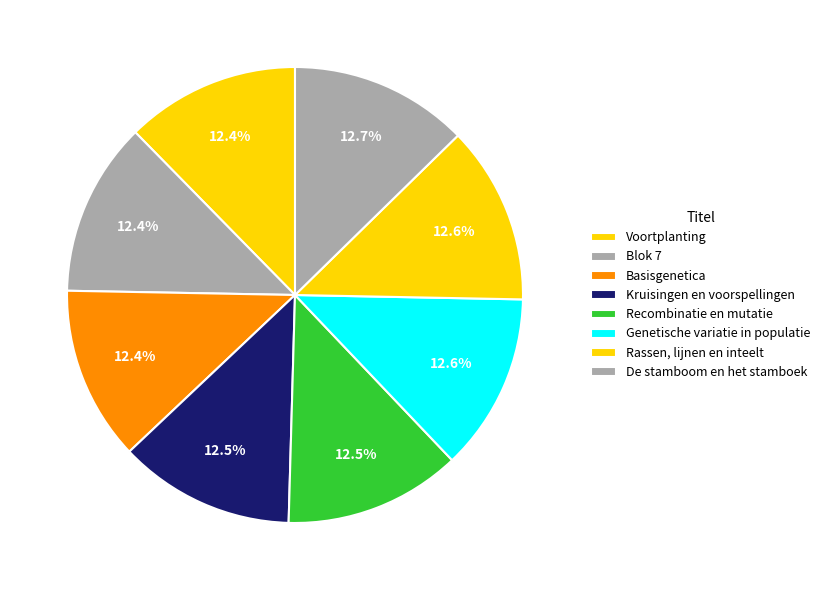

Combined, what portion of the pie is Blok 7 and De stamboom en het stamboek?

25.0%